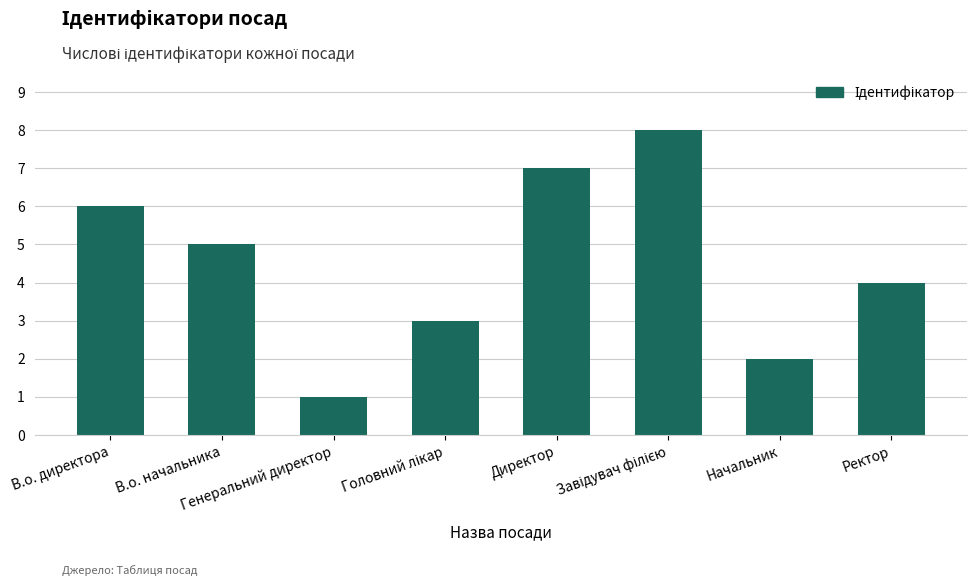

Reading right to left, what are all the values shown in this chart?

4	2	8	7	3	1	5	6